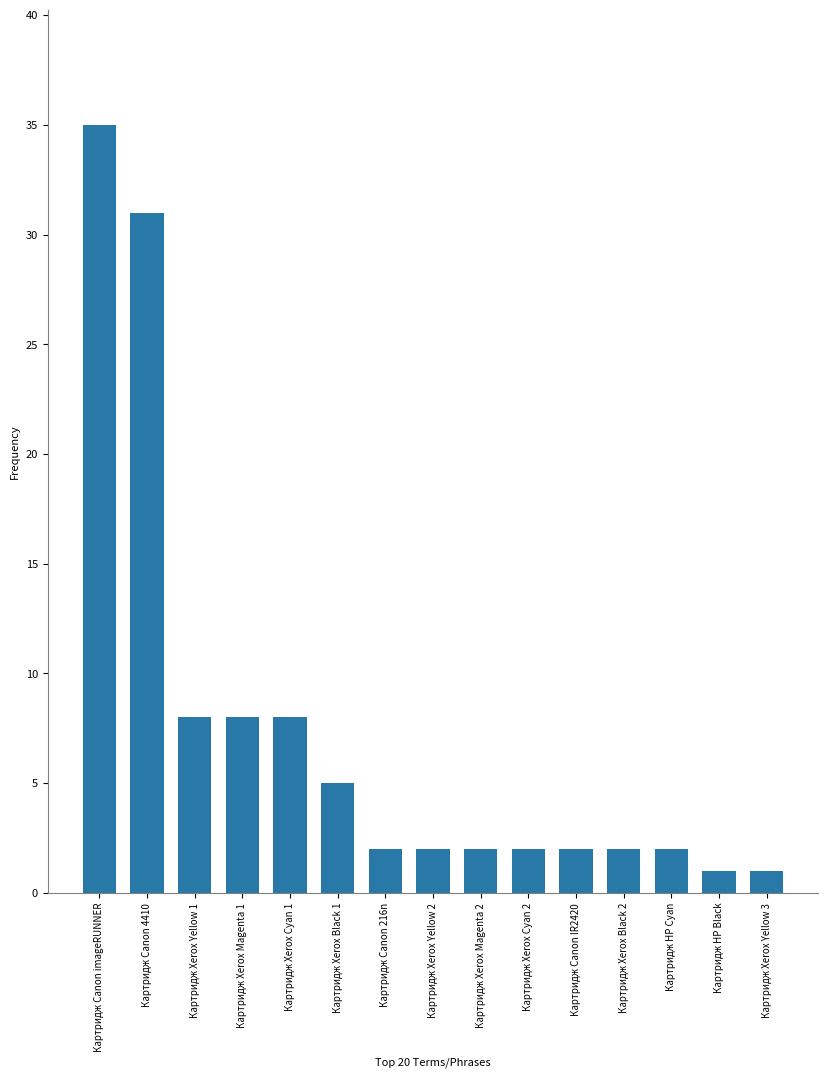

What is the value of the 11th bar from the left?

2